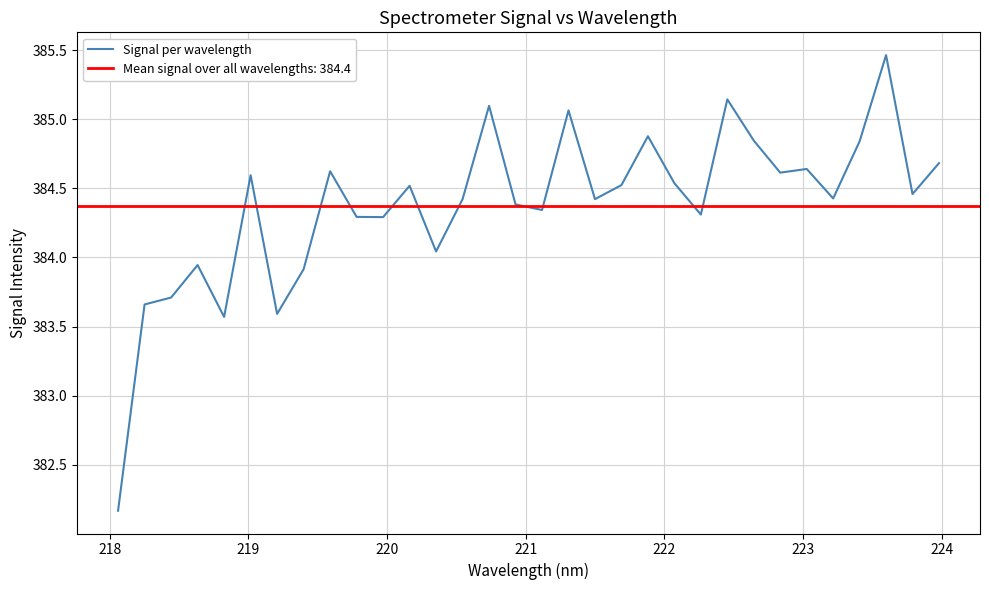

What is the value of the 5th point from the left?

383.6